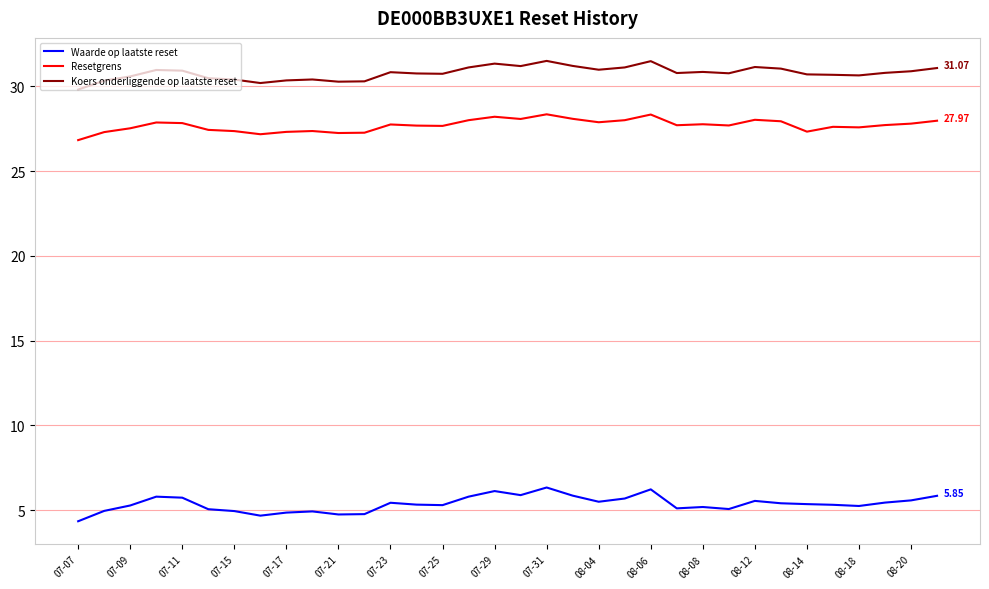

True or false: Resetgrens and Waarde op laatste reset cross at least once.

False